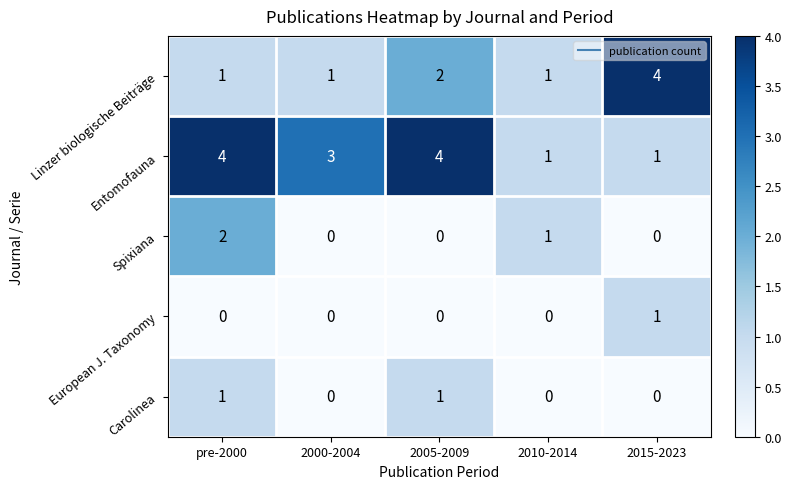

What is the total value across all series at 2010-2014?

3